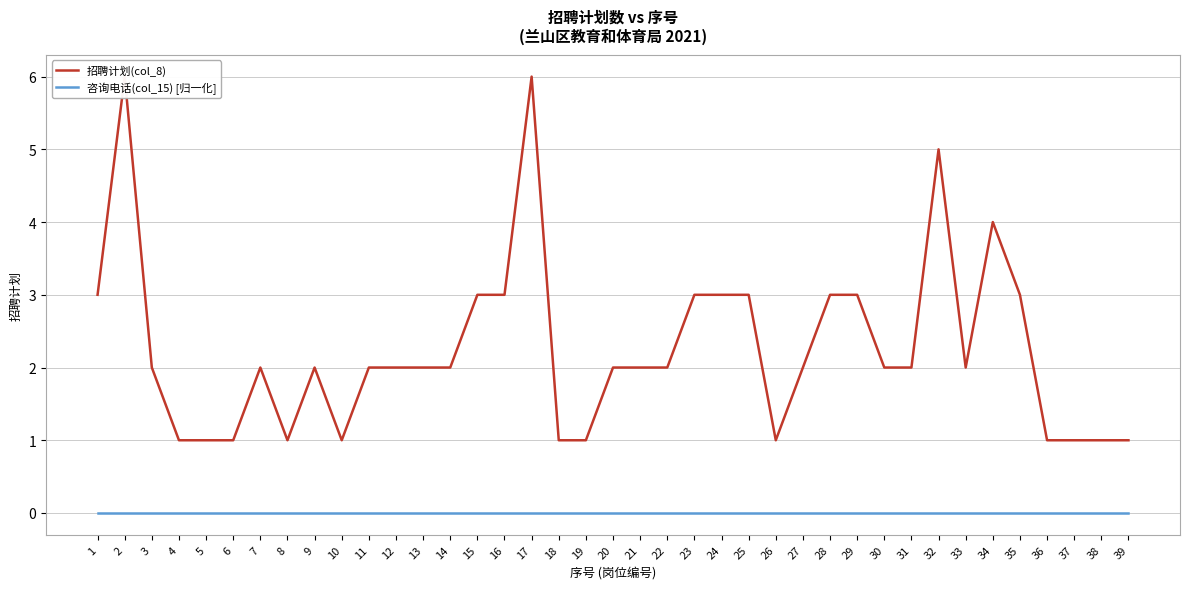

What is the maximum value shown in the chart?

6